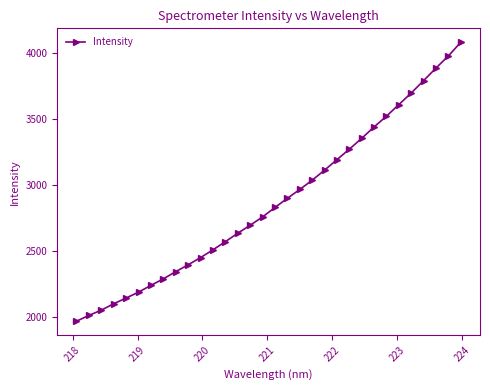

What is the maximum value shown in the chart?

4079.3